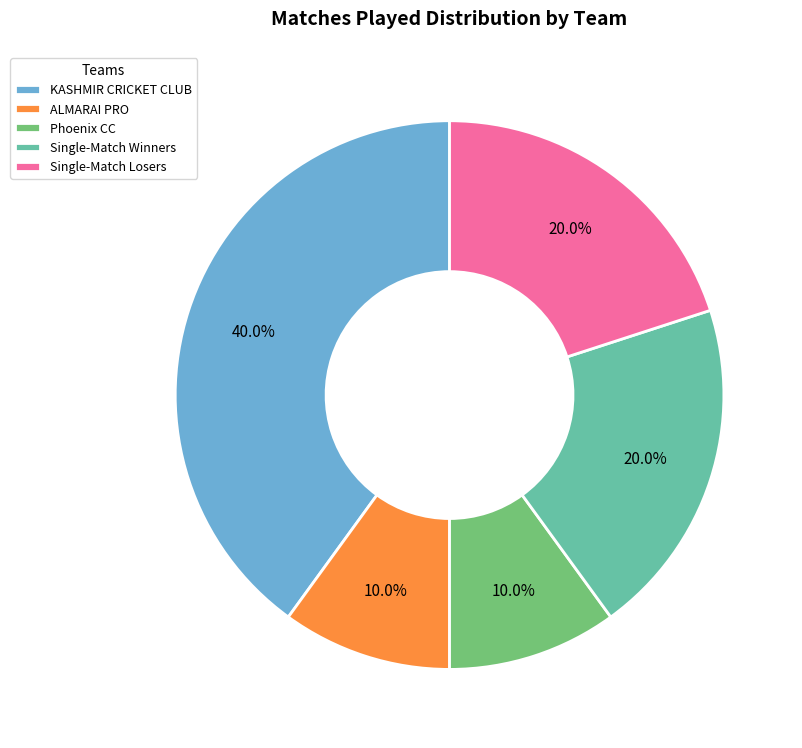

Is it true that KASHMIR CRICKET CLUB is 40% of the pie?

True